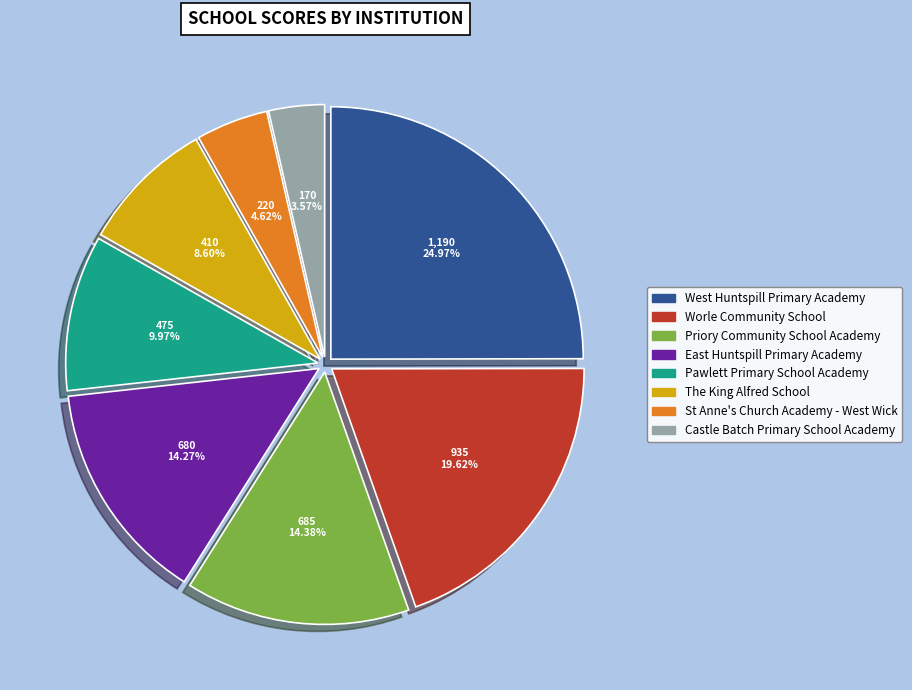

To the nearest percent, what percentage of the pie is The King Alfred School?

9%